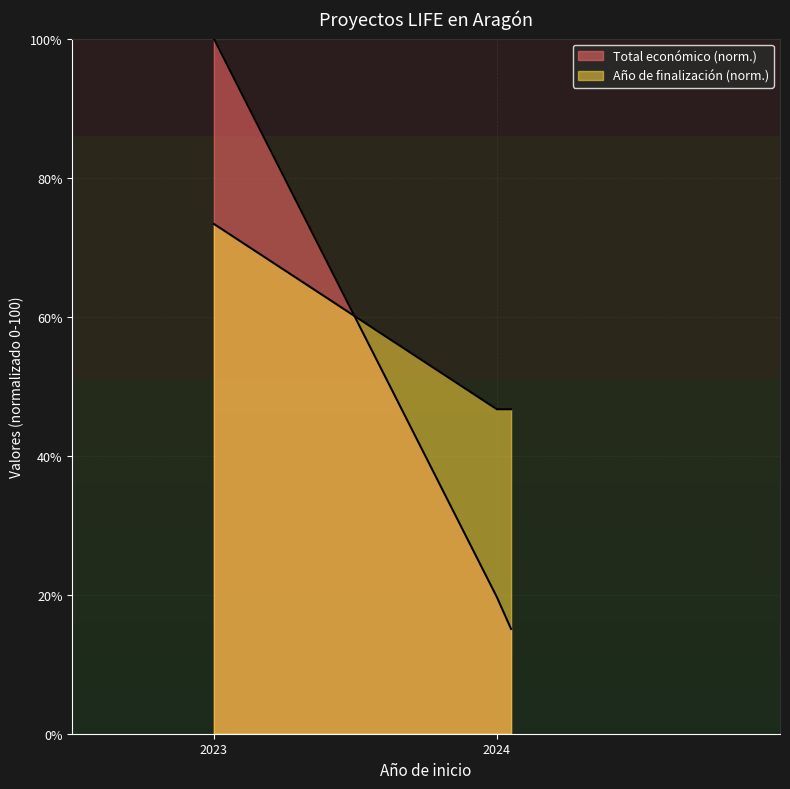

The Total económico series shows 10.3 at 2024. True or false?

False